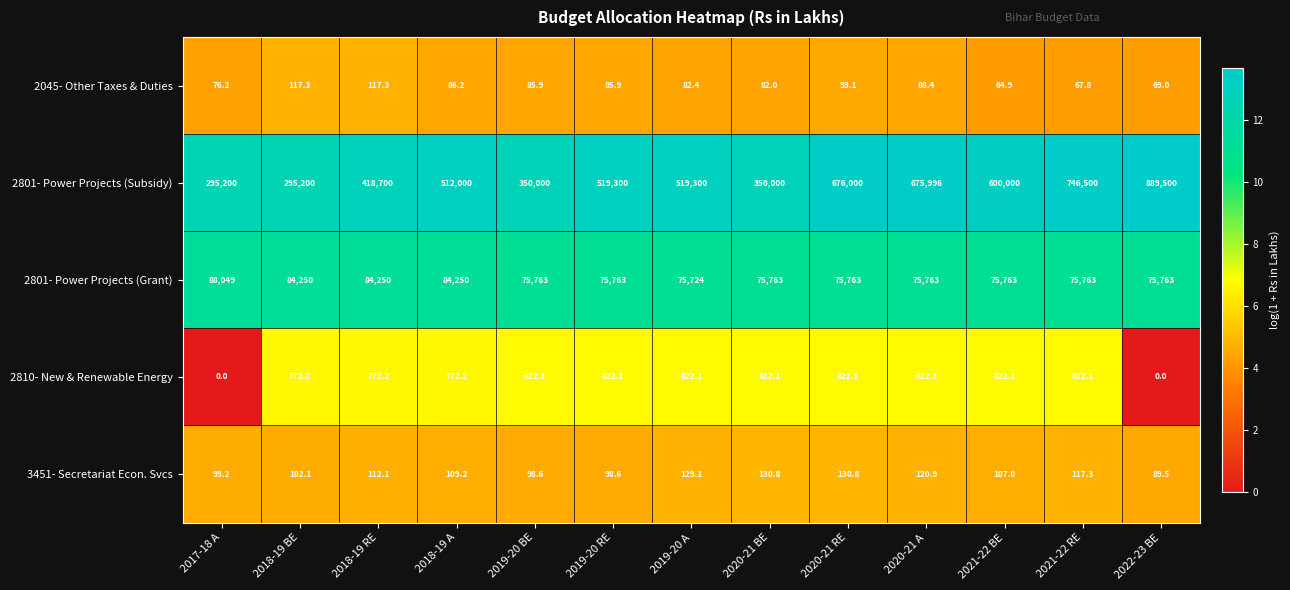

What is the difference between the highest and lowest values at 2018-19 BE?

295097.9